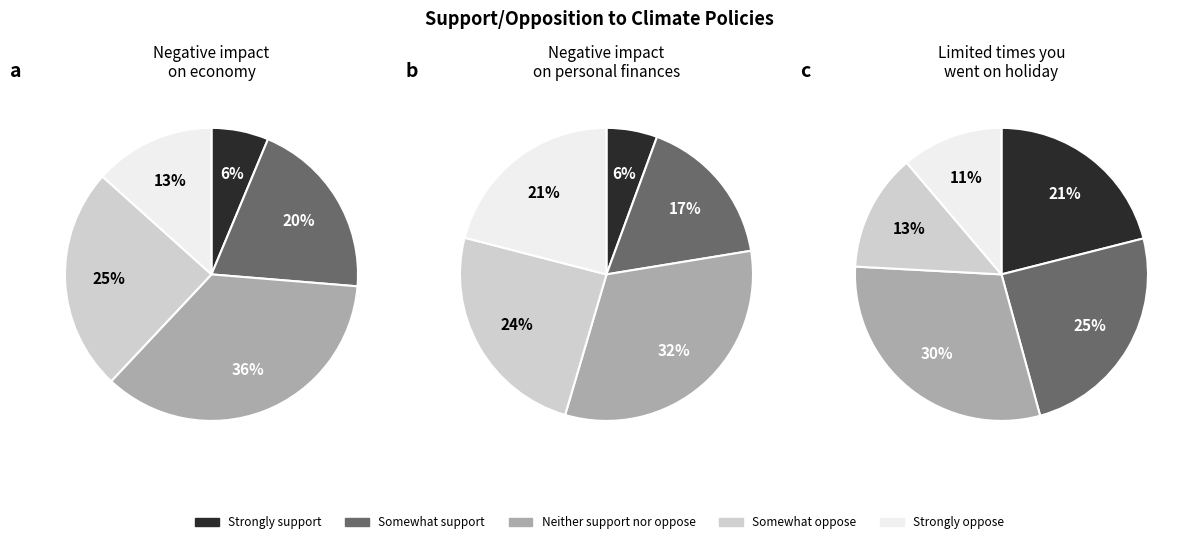

True or false: Strongly support accounts for 8% of the total.

False